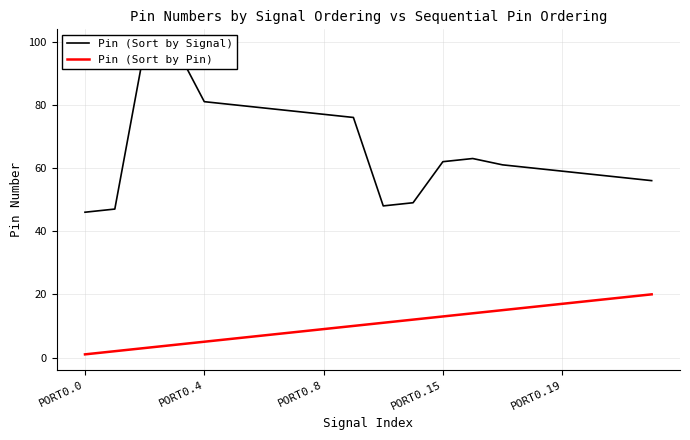

What are all the series names shown in the legend?

Pin (Sort by Signal), Pin (Sort by Pin)